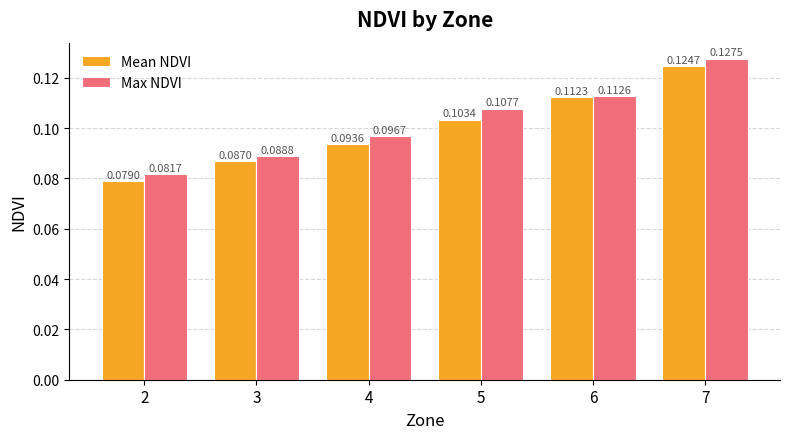

Which series has the largest total across all categories?

Max NDVI